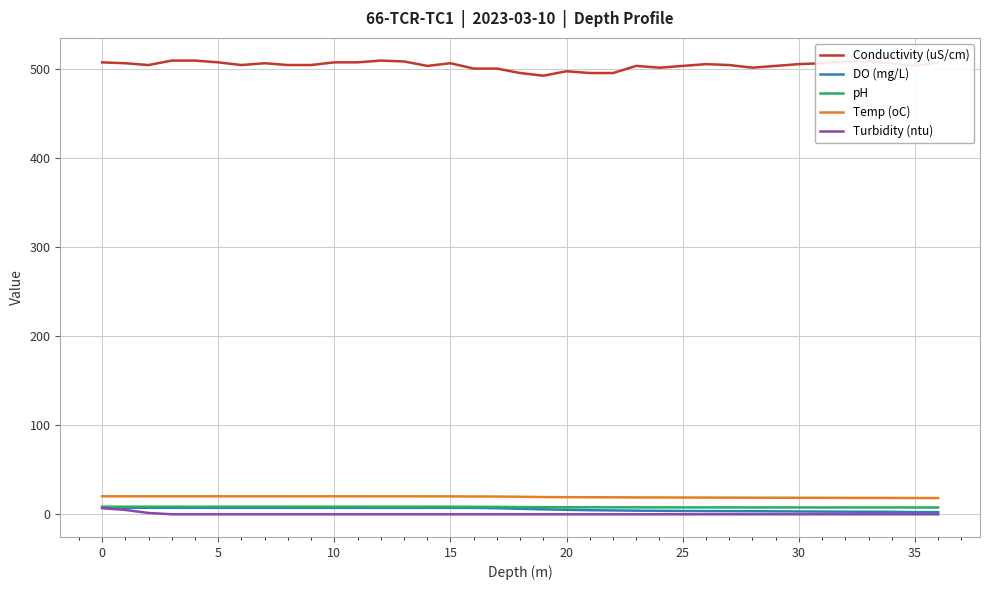

Does the chart have visible grid lines?

Yes